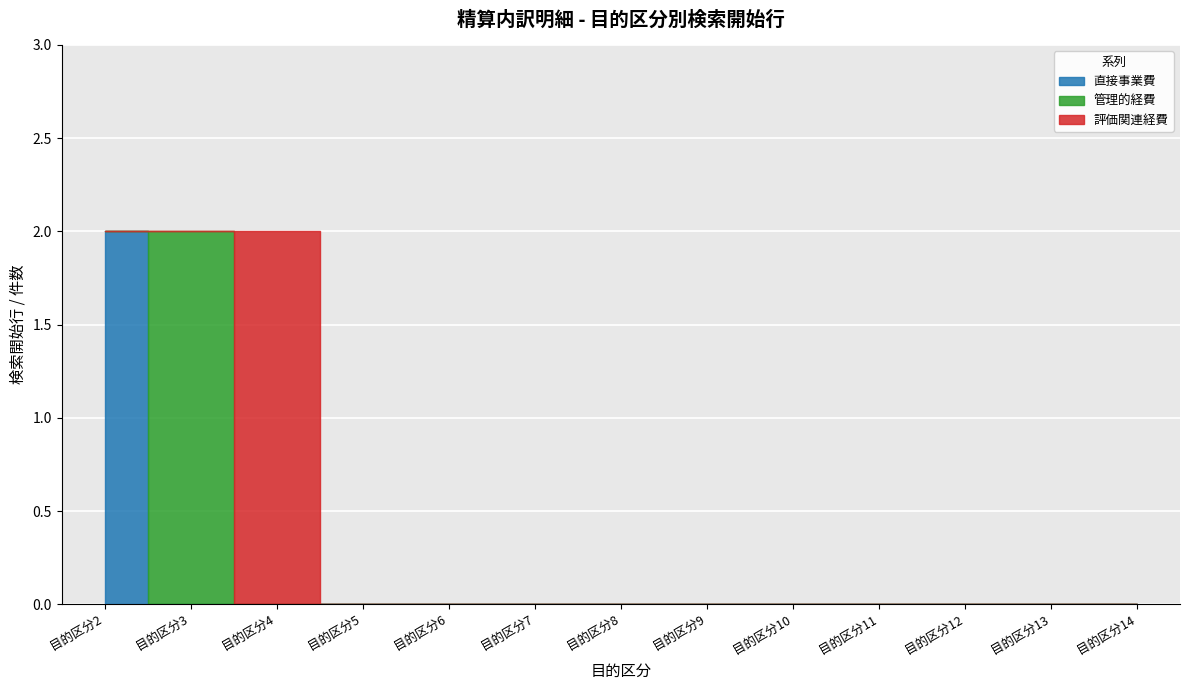

Which series changed the most between 6 and 12?

直接事業費